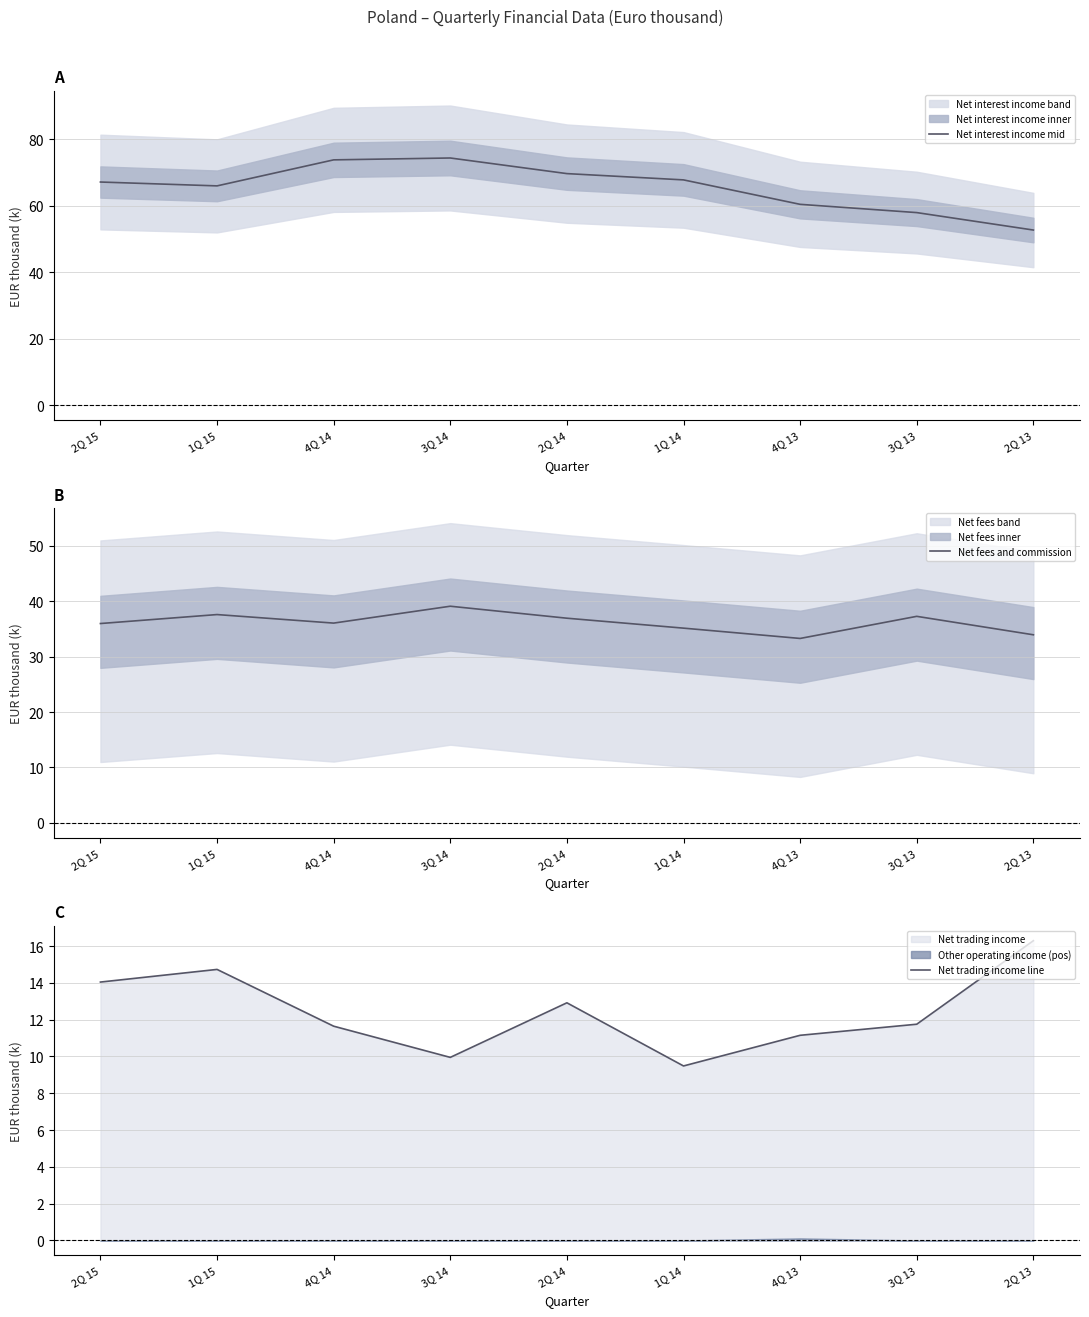

The Net interest income mid series shows 52.7 at 2Q 13. True or false?

True